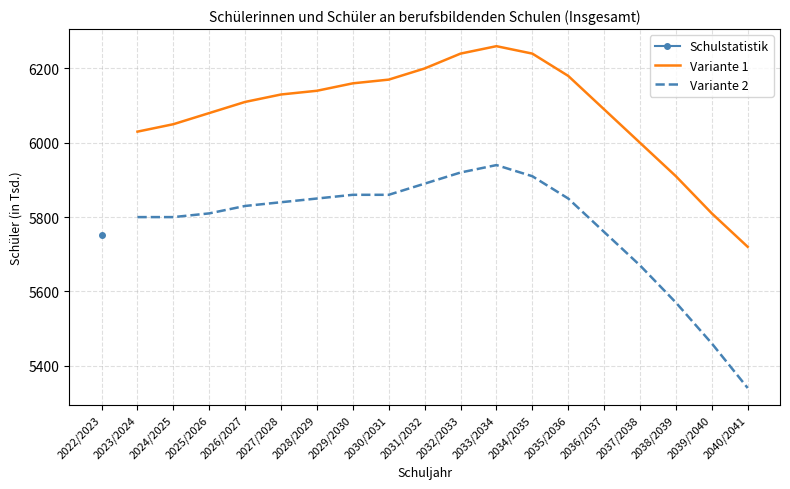

True or false: Schulstatistik and Variante 2 cross at least once.

False